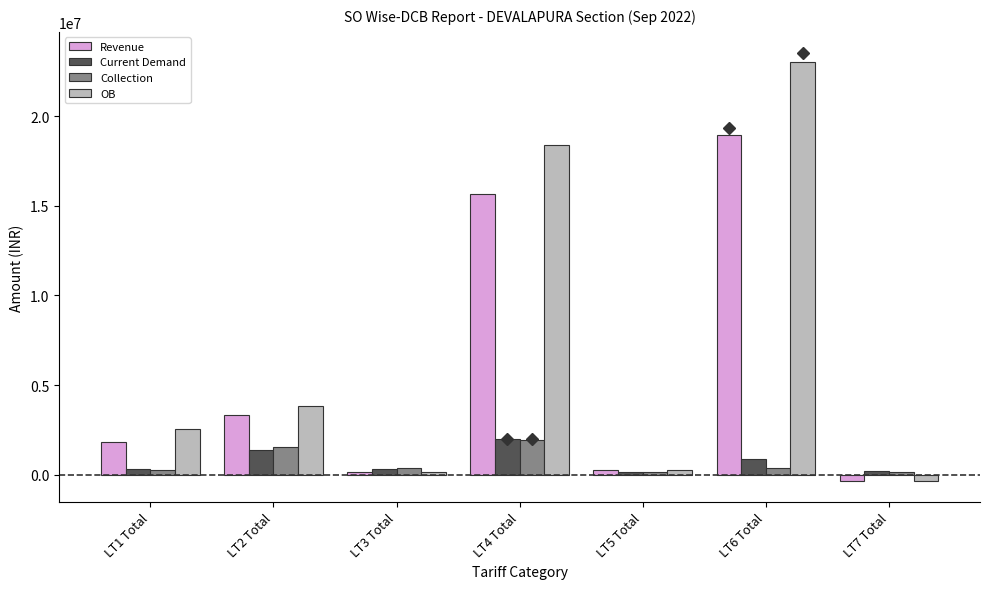

What is the label of the 1st bar from the left?

LT1 Total